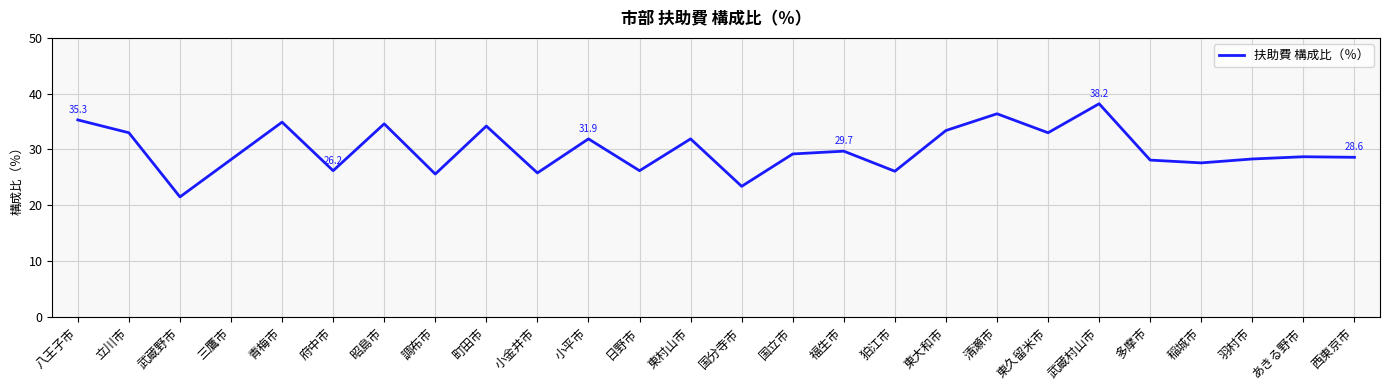

What is the difference between the values at 清瀬市 and 東大和市?

3.0